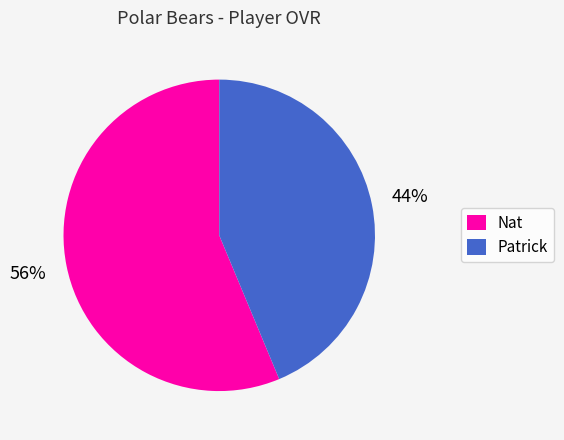

To the nearest percent, what percentage of the pie is Nat?

56%